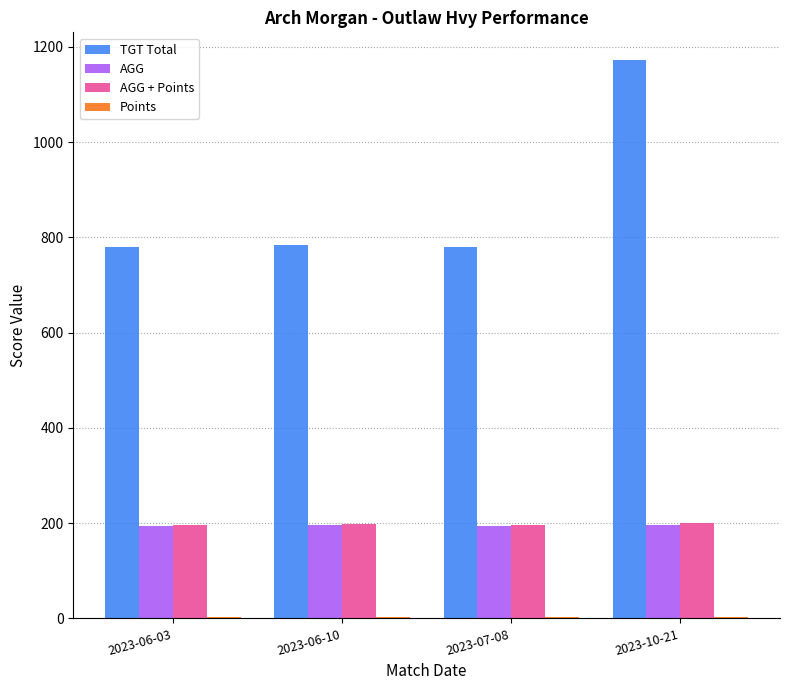

How many groups of bars are there?

4